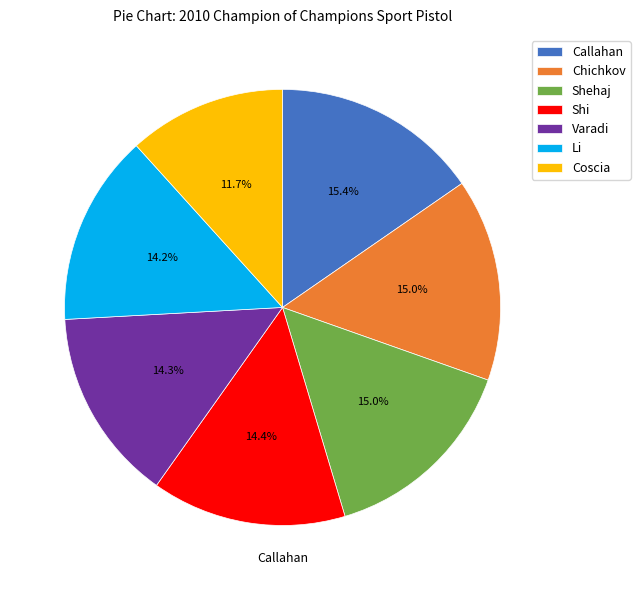

Count the number of slices in the pie.

7